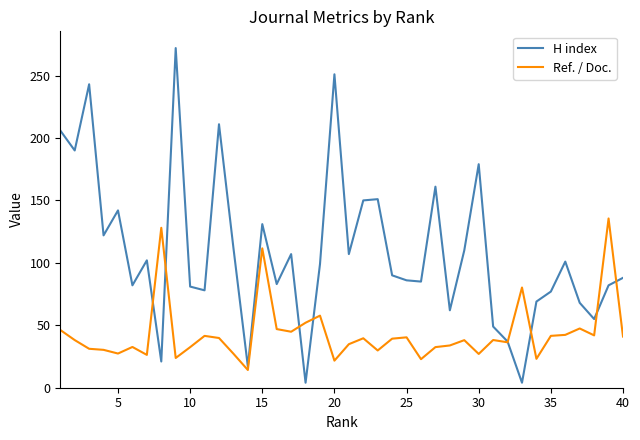

Which series has the widest spread of values?

H index